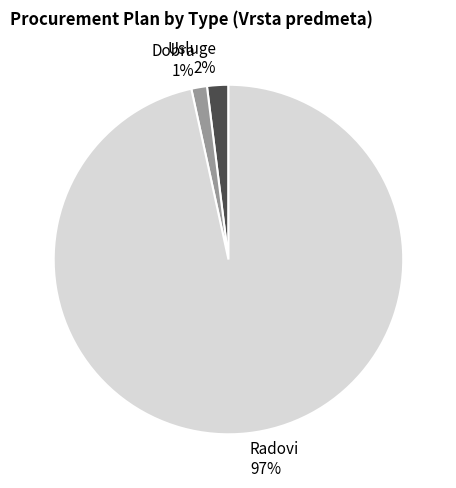

How many segments does this pie chart have?

3